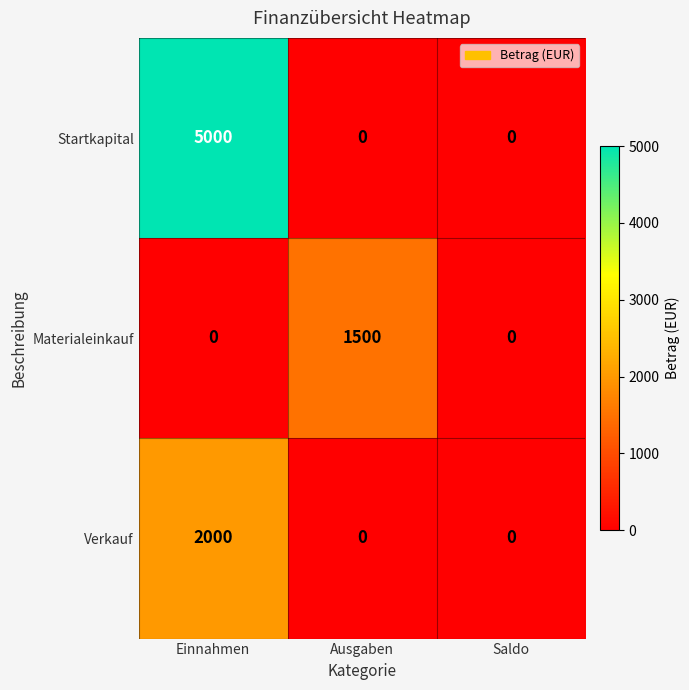

How many categories are shown in the chart?

3